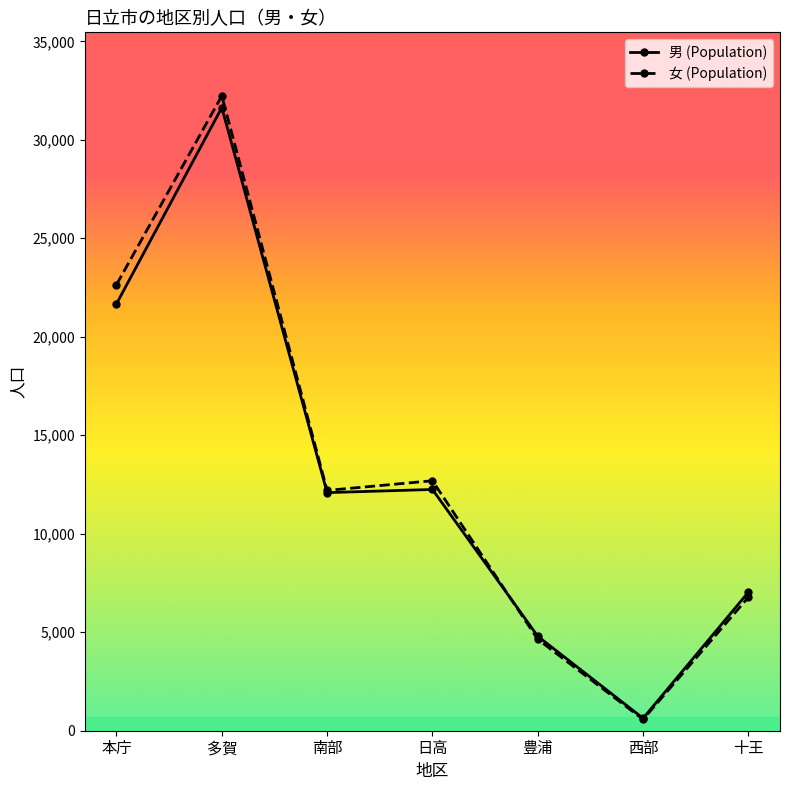

After their last crossing, which series has the higher values: 女 (Population) or 男 (Population)?

男 (Population)